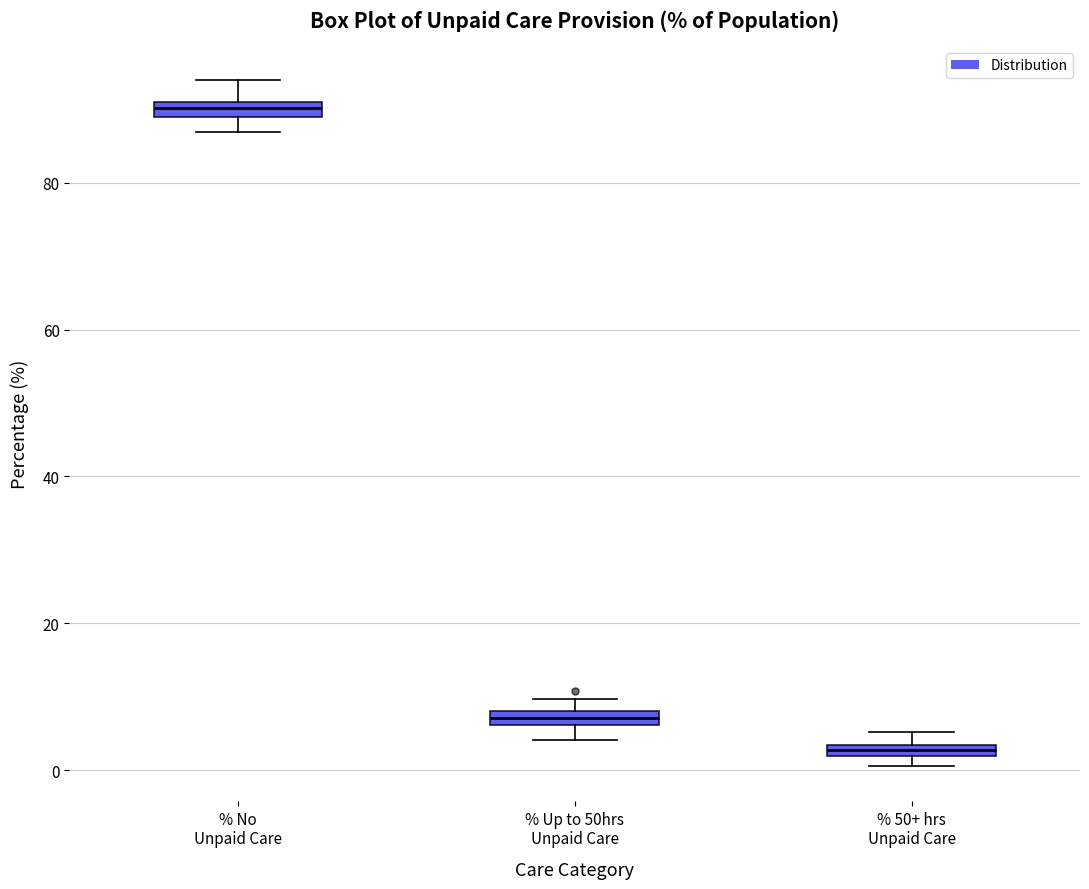

Where is the lower edge of the box for % 50+ hrs Unpaid Care on the y-axis? The values are not printed on the chart, so give them approximately, as read against the axis.

2